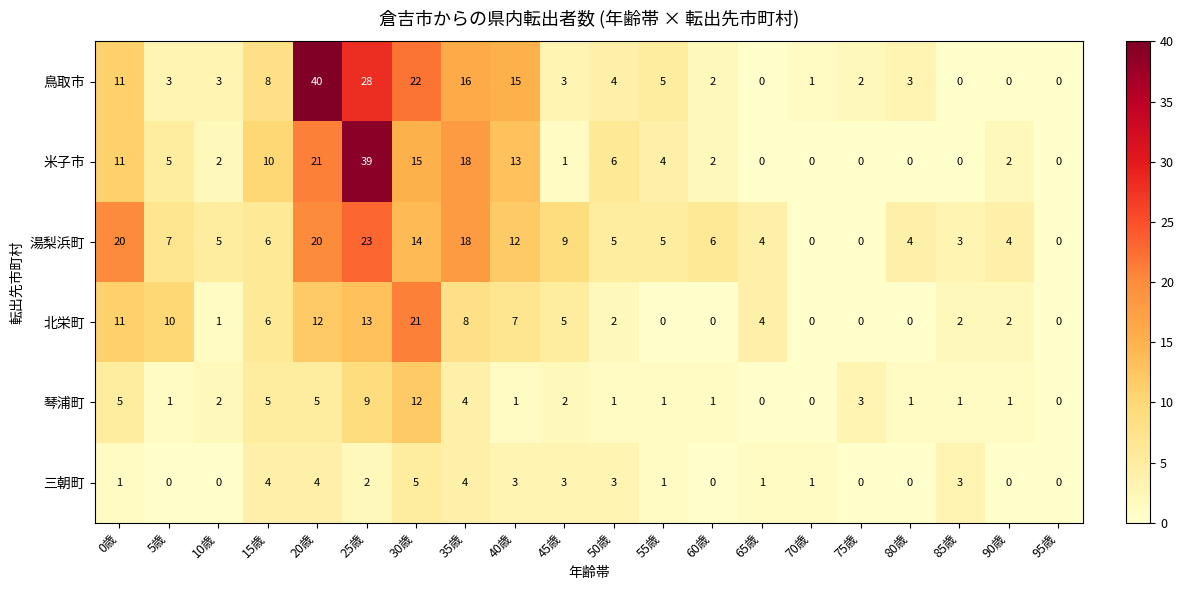

Which series has the largest total across all categories?

鳥取市